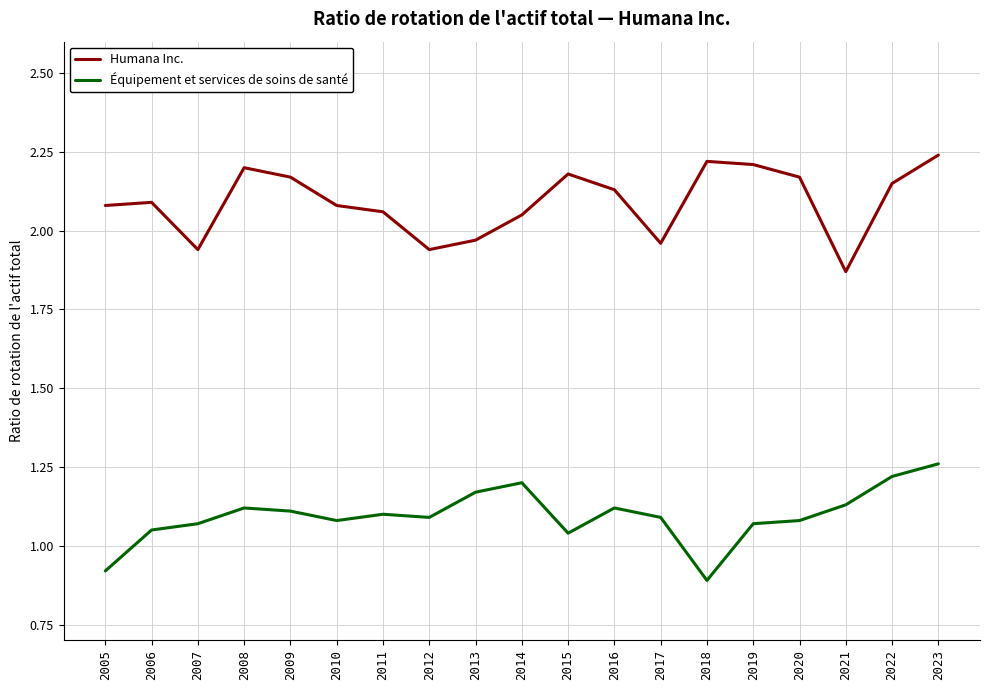

What is the difference between the maximum and minimum values in the Humana Inc. series?

0.4